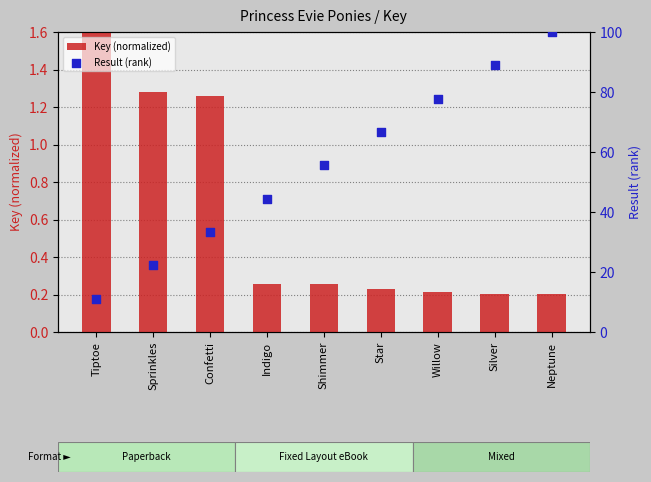

What are all the series names shown in the legend?

Key (normalized), Result (rank)